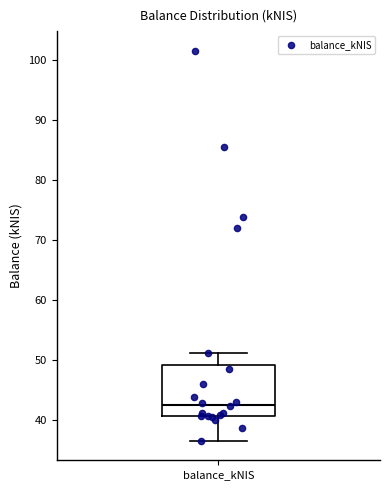

Where does the median line of the box for balance_kNIS sit on the y-axis? The values are not printed on the chart, so give them approximately, as read against the axis.

43